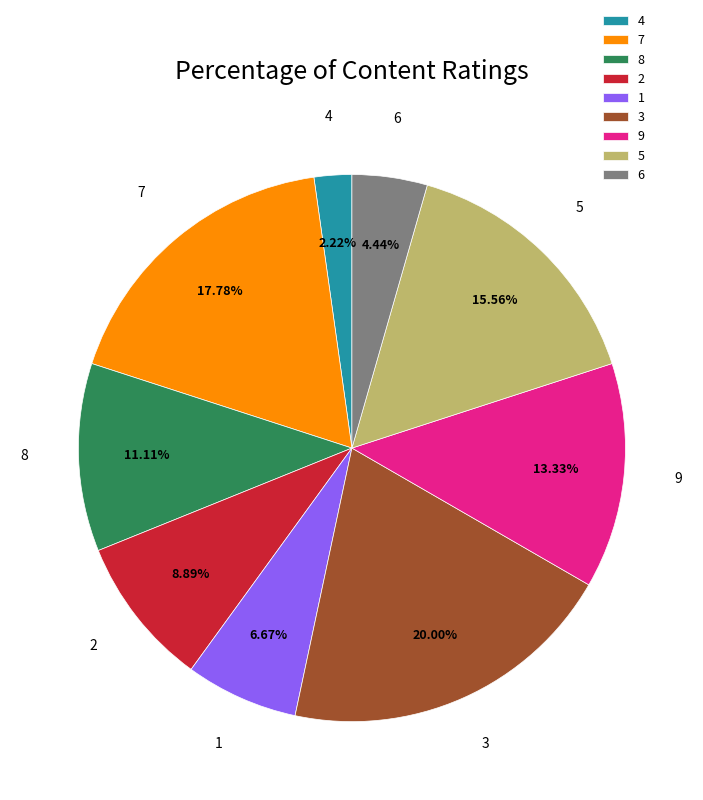

What is the ratio of the value at 3 to the value at 9?

1.5